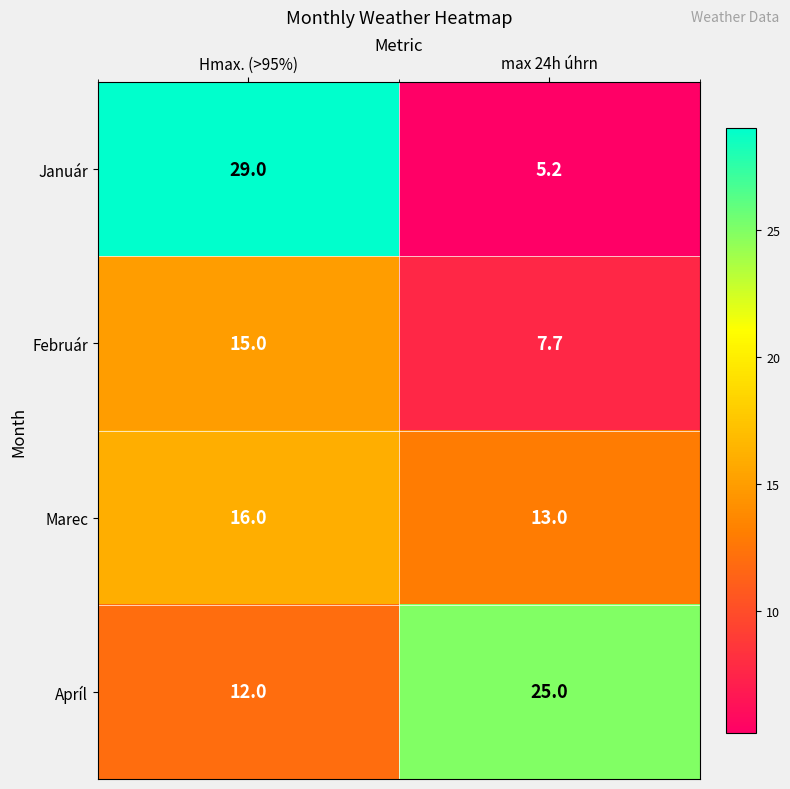

At Hmax. (>95%), list the series in order from smallest to largest.

Apríl, Február, Marec, Január